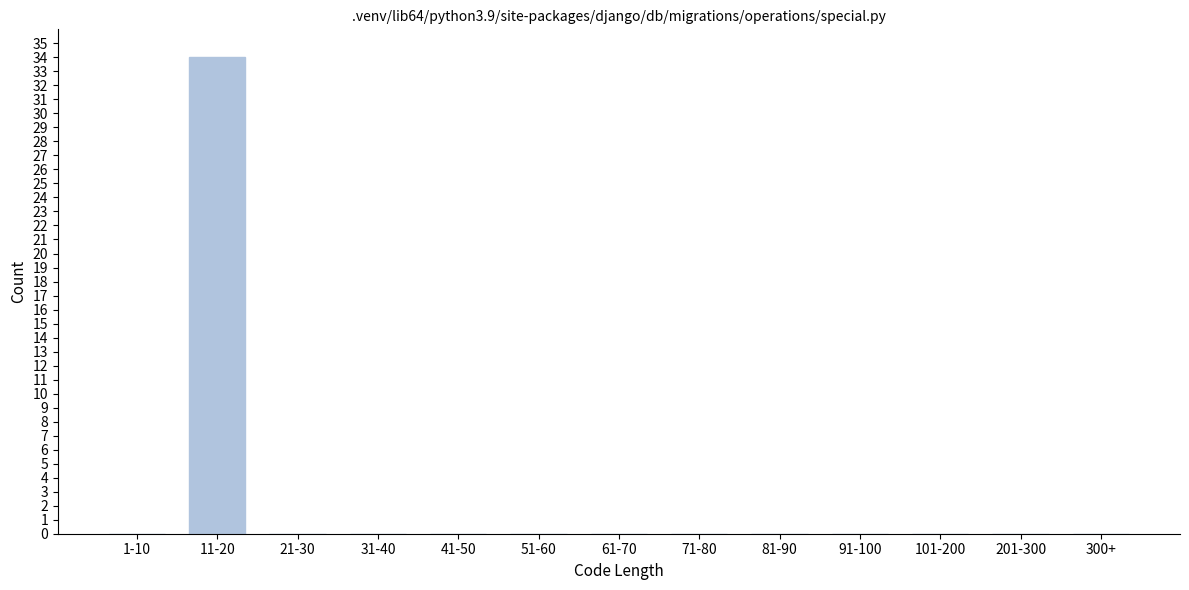

Reading left to right, list all the values displayed in this chart.

1-10=0	11-20=34	21-30=0	31-40=0	41-50=0	51-60=0	61-70=0	71-80=0	81-90=0	91-100=0	101-200=0	201-300=0	300+=0